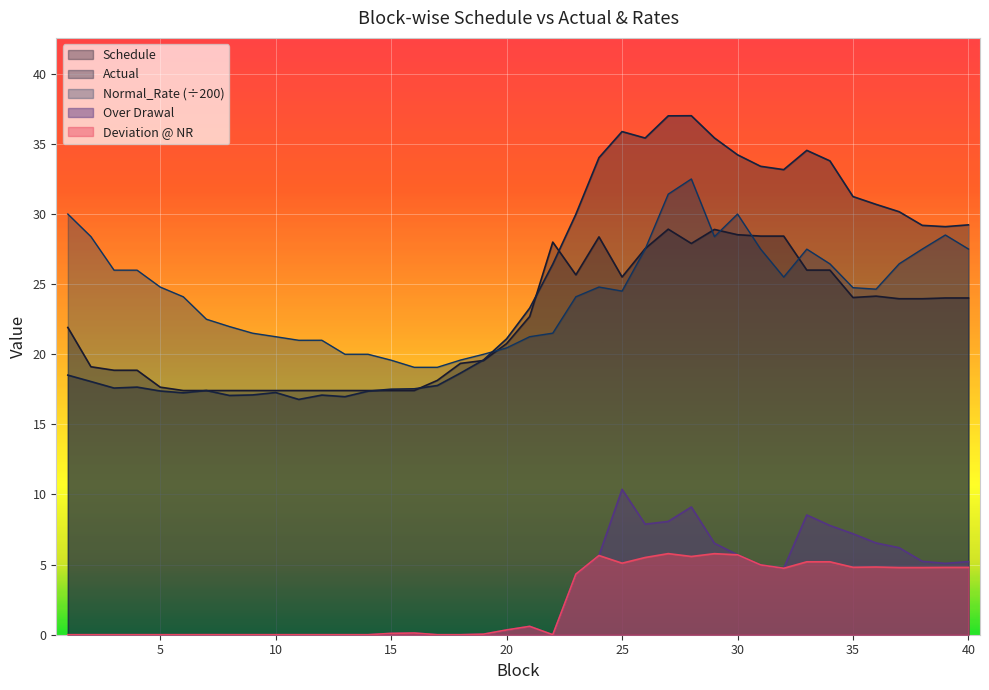

Reading left to right, what are all the values shown in this chart?

Schedule: 1=21.9	2=19.1	3=18.9	4=18.9	5=17.7	6=17.4	7=17.4	8=17.4	9=17.4	10=17.4	11=17.4	12=17.4	13=17.4	14=17.4	15=17.4	16=17.4	17=18.1	18=19.3	19=19.6	20=20.8	21=22.7	22=28.0	23=25.7	24=28.4	25=25.5	26=27.5	27=28.9	28=27.9	29=28.9	30=28.5	31=28.4	32=28.4	33=26.0	34=26.0	35=24.0	36=24.1	37=24.0	38=24.0	39=24.0	40=24.0
Actual: 1=18.5	2=18.1	3=17.6	4=17.7	5=17.4	6=17.2	7=17.4	8=17.1	9=17.1	10=17.3	11=16.8	12=17.1	13=17.0	14=17.4	15=17.5	16=17.5	17=17.8	18=18.7	19=19.6	20=21.1	21=23.3	22=26.4	23=30.0	24=34.0	25=35.9	26=35.4	27=37.0	28=37.0	29=35.4	30=34.2	31=33.4	32=33.2	33=34.5	34=33.8	35=31.2	36=30.7	37=30.2	38=29.2	39=29.1	40=29.2
Normal_Rate: 1=30.0	2=28.4	3=26.0	4=26.0	5=24.8	6=24.1	7=22.5	8=22.0	9=21.5	10=21.3	11=21.0	12=21.0	13=20.0	14=20.0	15=19.6	16=19.1	17=19.1	18=19.6	19=20.0	20=20.5	21=21.3	22=21.5	23=24.1	24=24.8	25=24.5	26=27.5	27=31.4	28=32.5	29=28.4	30=30.0	31=27.5	32=25.5	33=27.5	34=26.4	35=24.7	36=24.6	37=26.4	38=27.5	39=28.5	40=27.5
Over Drawal: 1=0.0	2=0.0	3=0.0	4=0.0	5=0.0	6=0.0	7=0.0	8=0.0	9=0.0	10=0.0	11=0.0	12=0.0	13=0.0	14=0.0	15=0.1	16=0.1	17=0.0	18=0.0	19=0.0	20=0.3	21=0.6	22=0.0	23=4.3	24=5.6	25=10.4	26=7.9	27=8.1	28=9.1	29=6.5	30=5.7	31=5.0	32=4.7	33=8.5	34=7.8	35=7.2	36=6.5	37=6.2	38=5.2	39=5.1	40=5.2
Deviation @ NR: 1=0.0	2=0.0	3=0.0	4=0.0	5=0.0	6=0.0	7=0.0	8=0.0	9=0.0	10=0.0	11=0.0	12=0.0	13=0.0	14=0.0	15=0.1	16=0.1	17=0.0	18=0.0	19=0.0	20=0.3	21=0.6	22=0.0	23=4.3	24=5.6	25=5.1	26=5.5	27=5.8	28=5.6	29=5.8	30=5.7	31=5.0	32=4.7	33=5.2	34=5.2	35=4.8	36=4.8	37=4.8	38=4.8	39=4.8	40=4.8